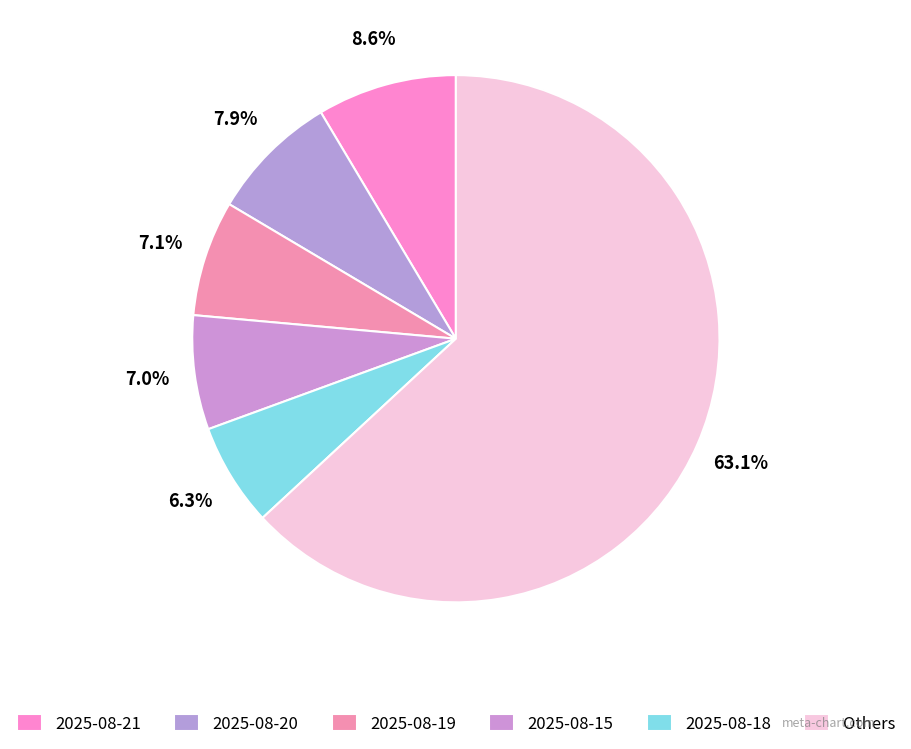

How many segments does this pie chart have?

6